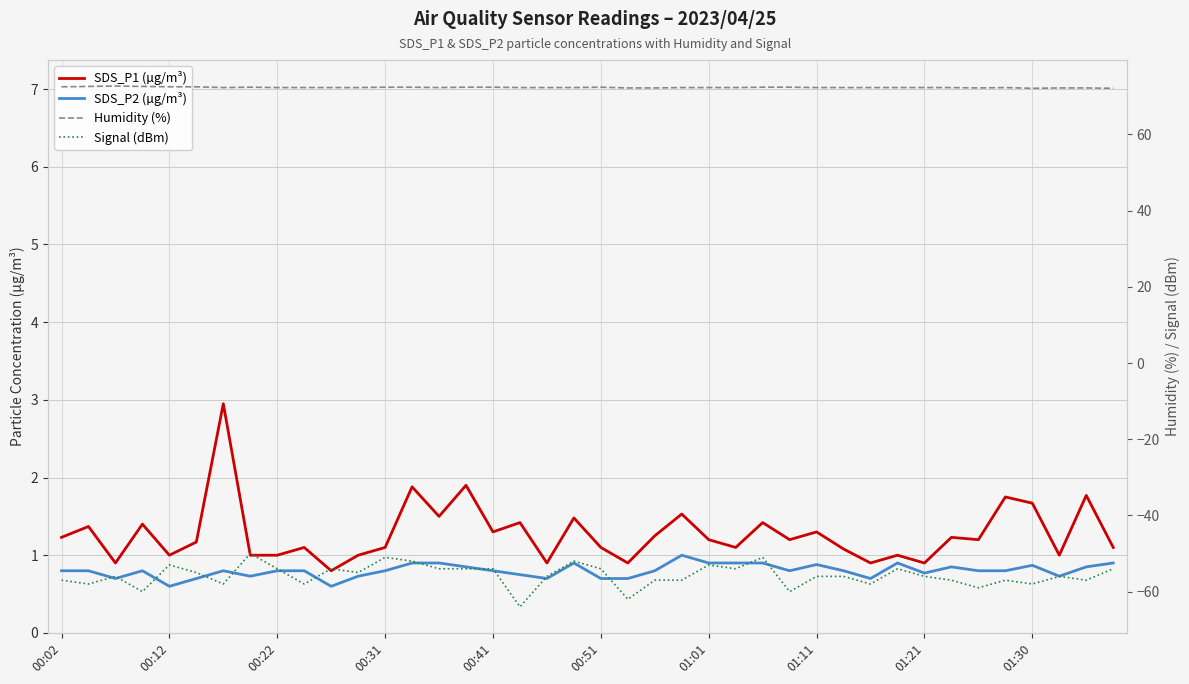

What position from the left is 11?

12